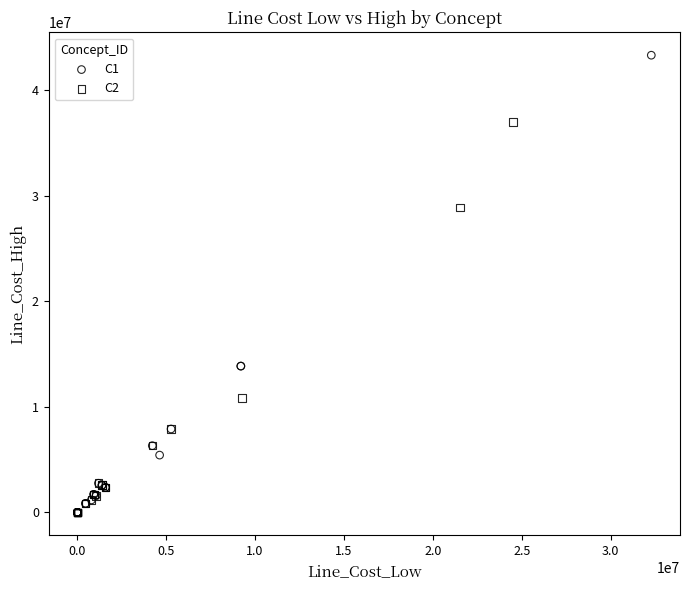

Which series reaches the maximum Y coordinate?

C1